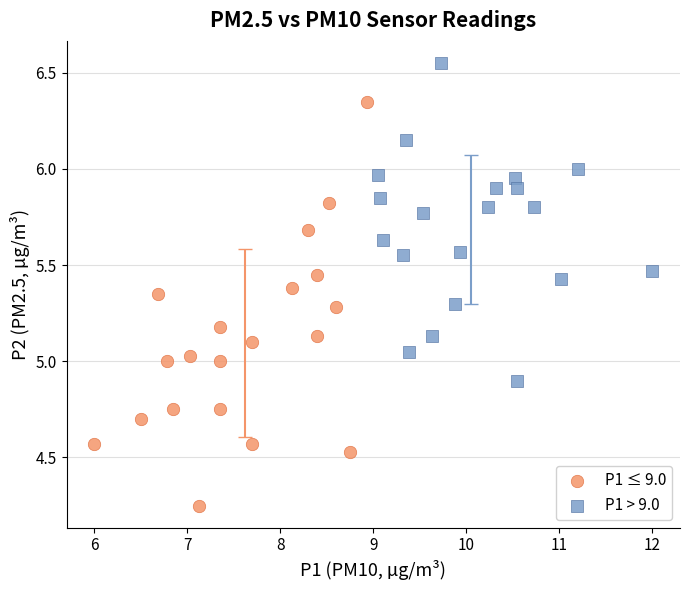

What are all the series names shown in the legend?

P1 ≤ 9.0, P1 > 9.0